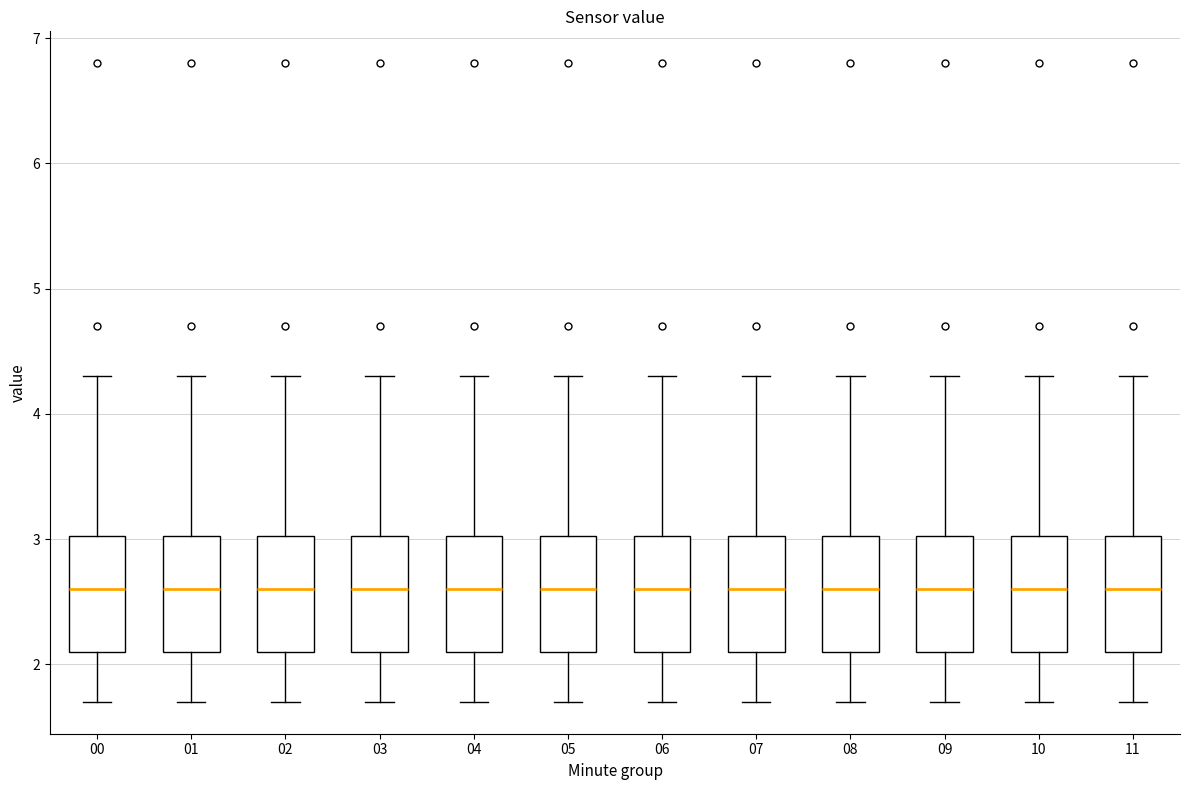

Where does the upper whisker of the box at x = 03 end on the y-axis? The values are not printed on the chart, so give them approximately, as read against the axis.

4.3